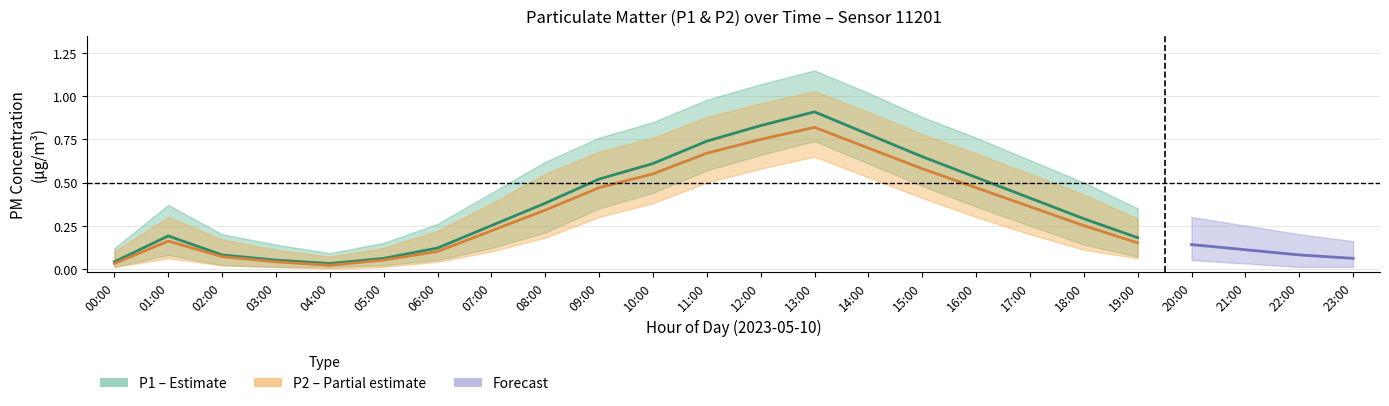

What is the sum of all P2_hi values?

10.0